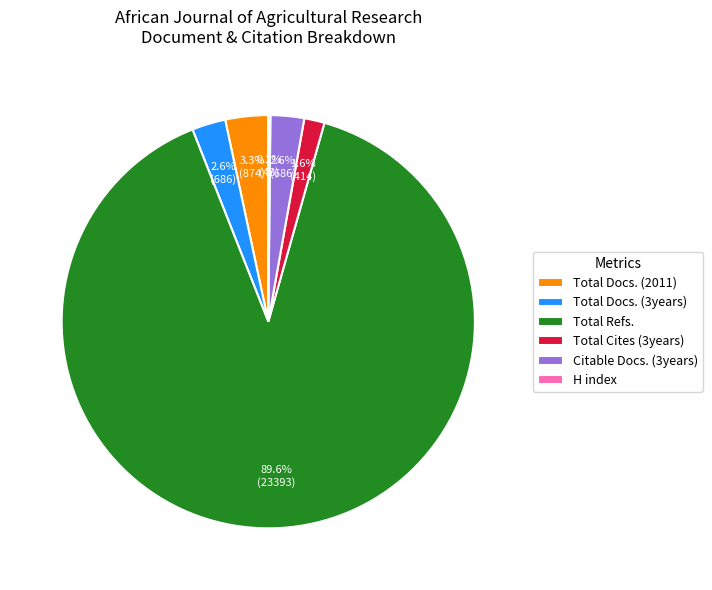

What percentage is NOT represented by Total Docs. (3years)?

97.4%